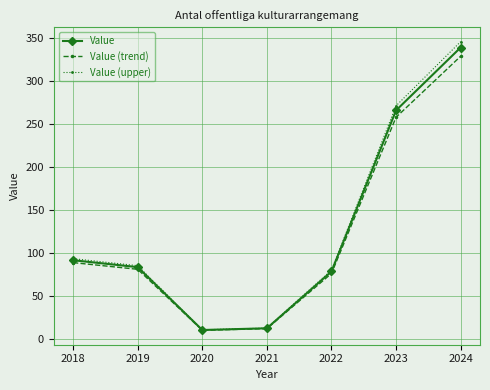

Between 2019 and 2023, which series saw the biggest shift?

Value (upper)